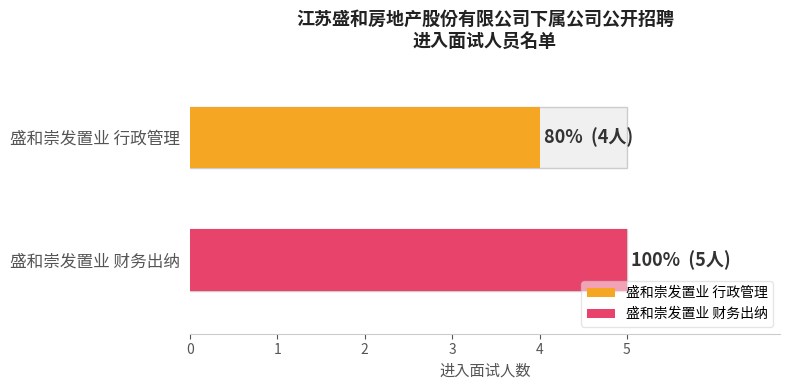

What is the value of the 1st bar from the left?

4